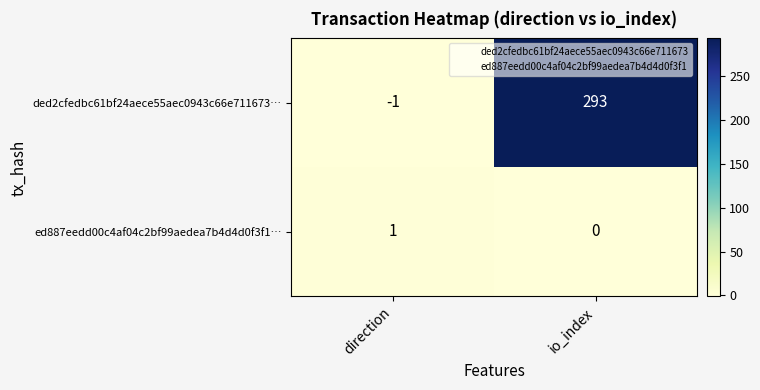

Reading left to right, extract all data points from this chart.

ded2cfedbc61bf24aece55aec0943c66e711673…: direction=-1	io_index=293
ed887eedd00c4af04c2bf99aedea7b4d4d0f3f1…: direction=1	io_index=0